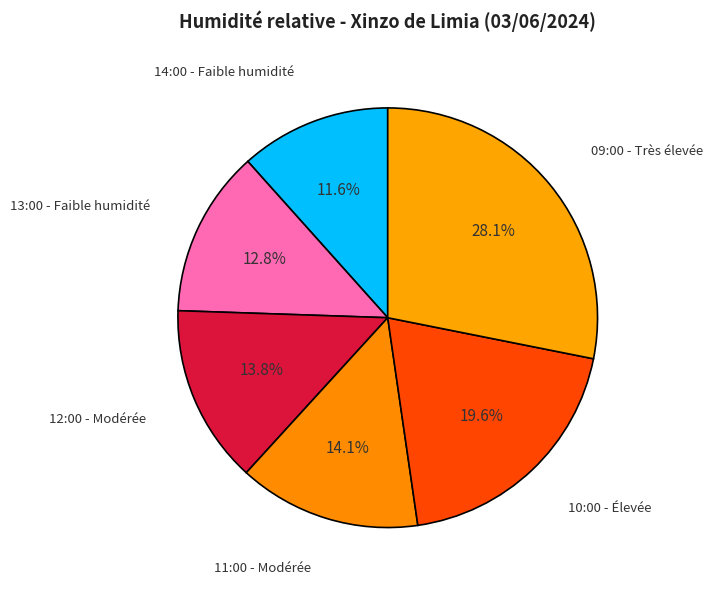

How many slices are in this pie chart?

6